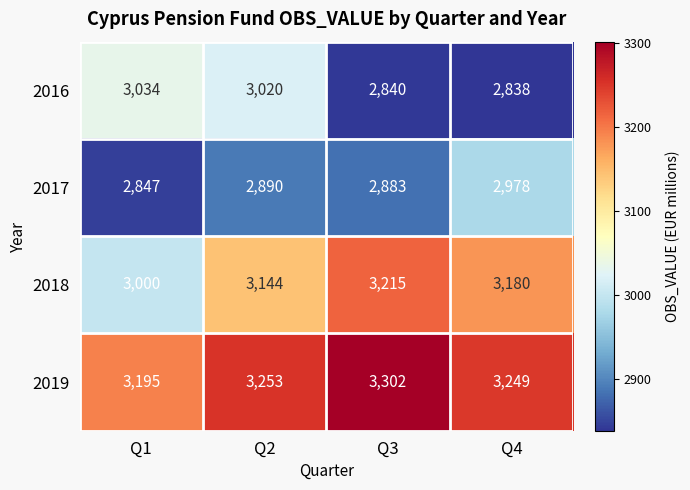

Which series has the widest spread of values?

2018